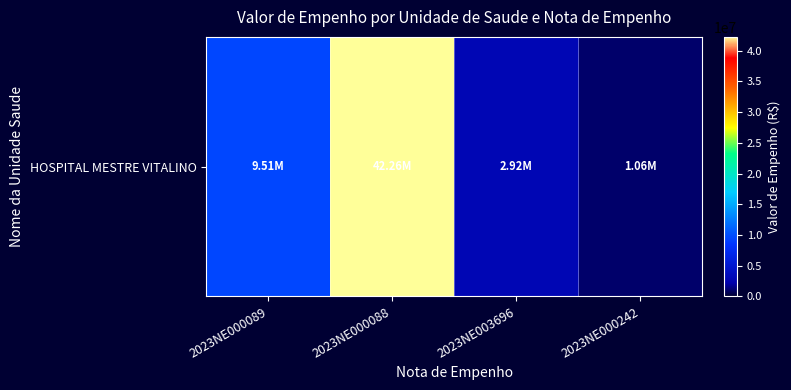

Approximately how many times larger is the value at 2023NE000089 compared to 2023NE000242?

8.9